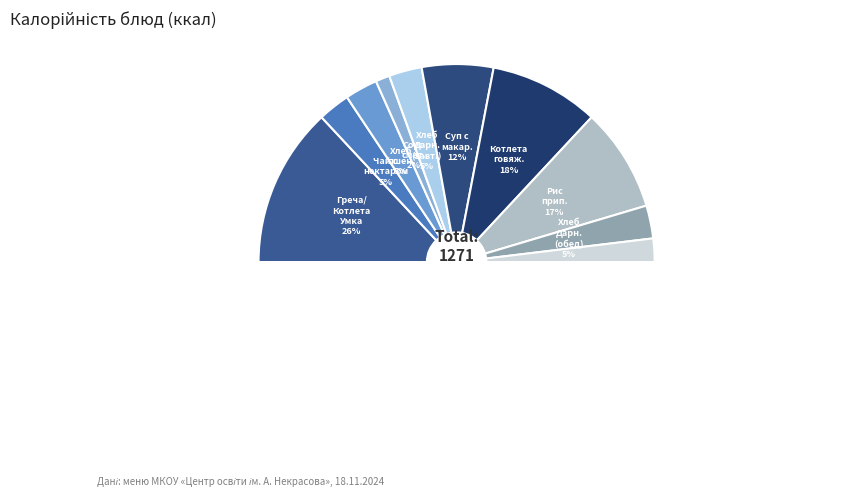

True or false: Хлеб Дарницкий (обед) accounts for 5% of the total.

True